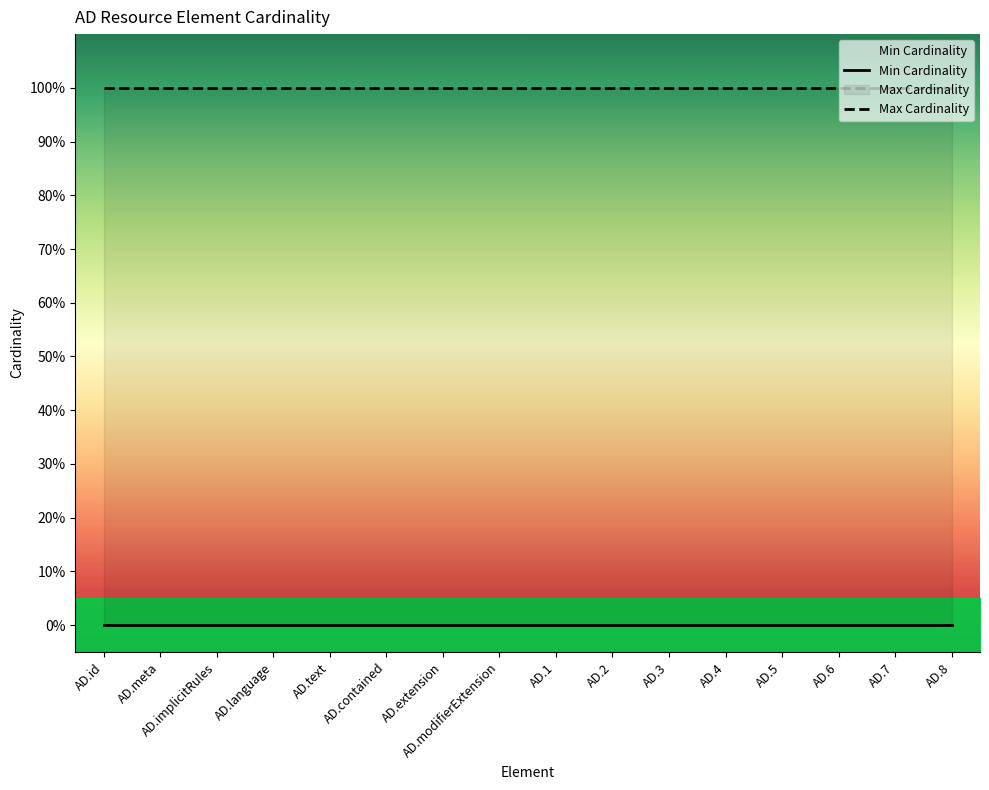

True or false: Min Cardinality and Max Cardinality cross at least once.

False